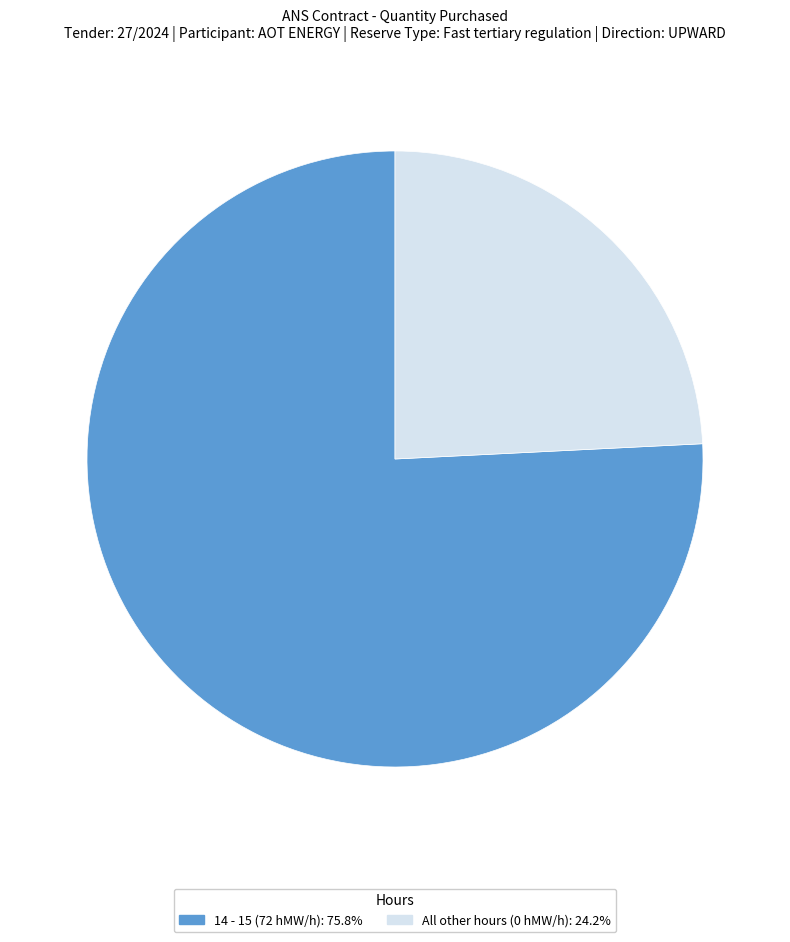

How many slices are in this pie chart?

2